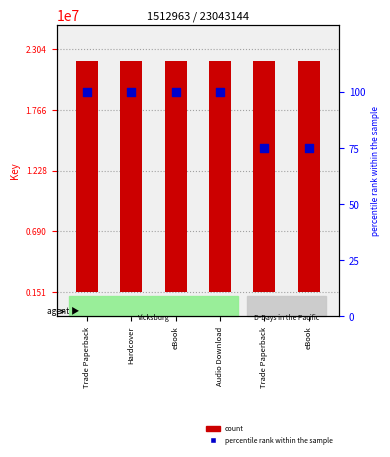

Is the value of percentile rank within the sample at Audio Download greater than the value of count at Trade Paperback?

No